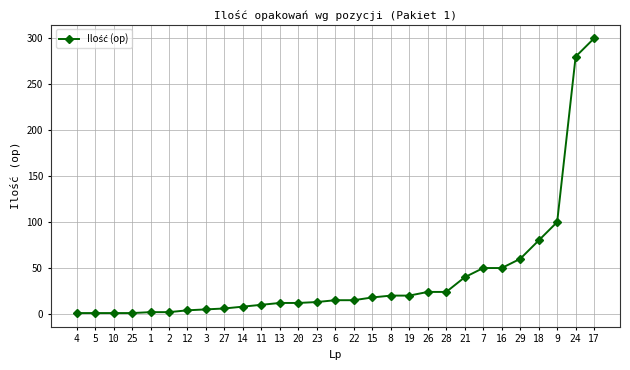

Which category has the highest value across all series?

17